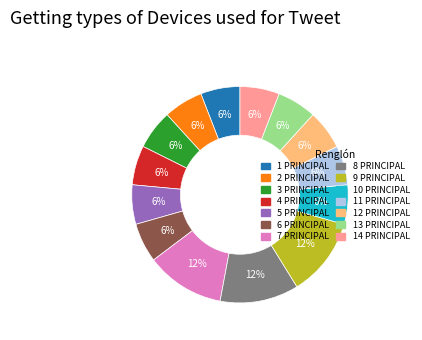

True or false: 11 PRINCIPAL accounts for 6% of the total.

True